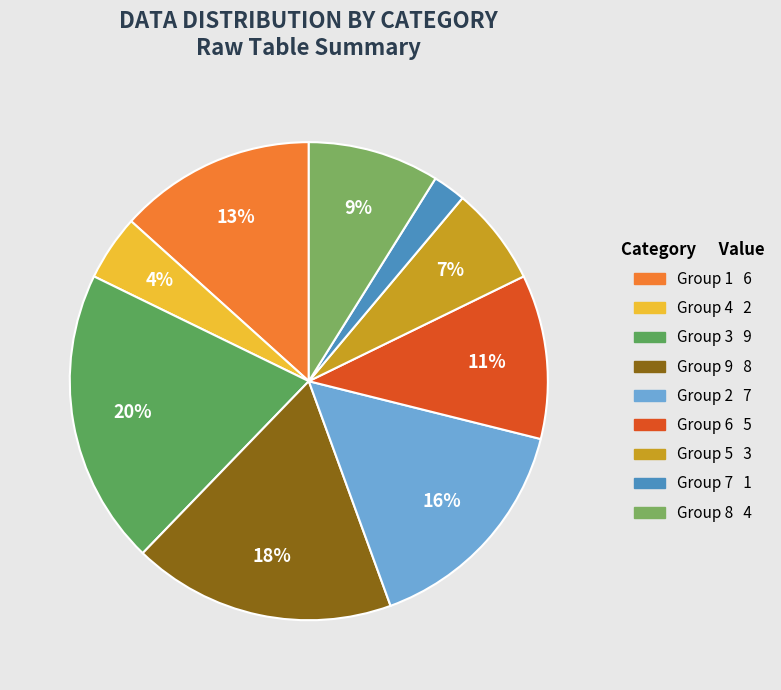

How many slices are in this pie chart?

9